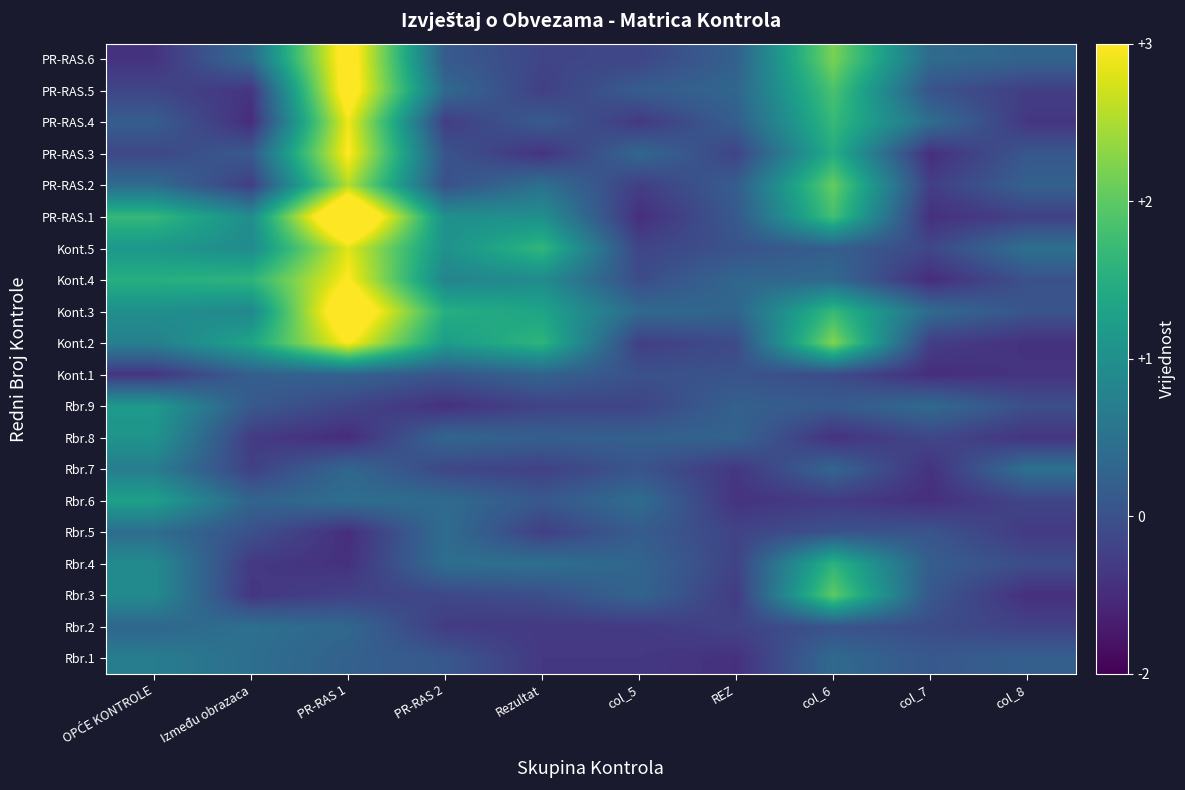

At which category is the sum across all series the highest?

PR-RAS 1